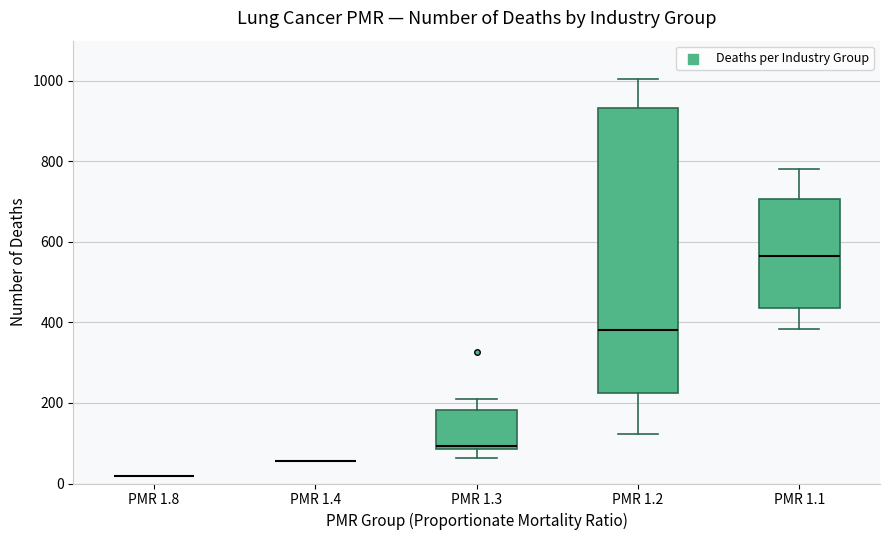

Reading left to right, transcribe this box plot: for each box, give where its median line is, the range the box spans, and where its two whiskers end, as read against the y-axis. The values are not printed on the chart, so give them approximately, as read against the axis.

PMR 1.8: box collapsed to a line at 20, whiskers 20 to 20
PMR 1.4: box collapsed to a line at 60, whiskers 60 to 60
PMR 1.3: median 100, box 80 to 180, whiskers 60 to 220
PMR 1.2: median 380, box 220 to 940, whiskers 120 to 1000
PMR 1.1: median 560, box 440 to 700, whiskers 380 to 780